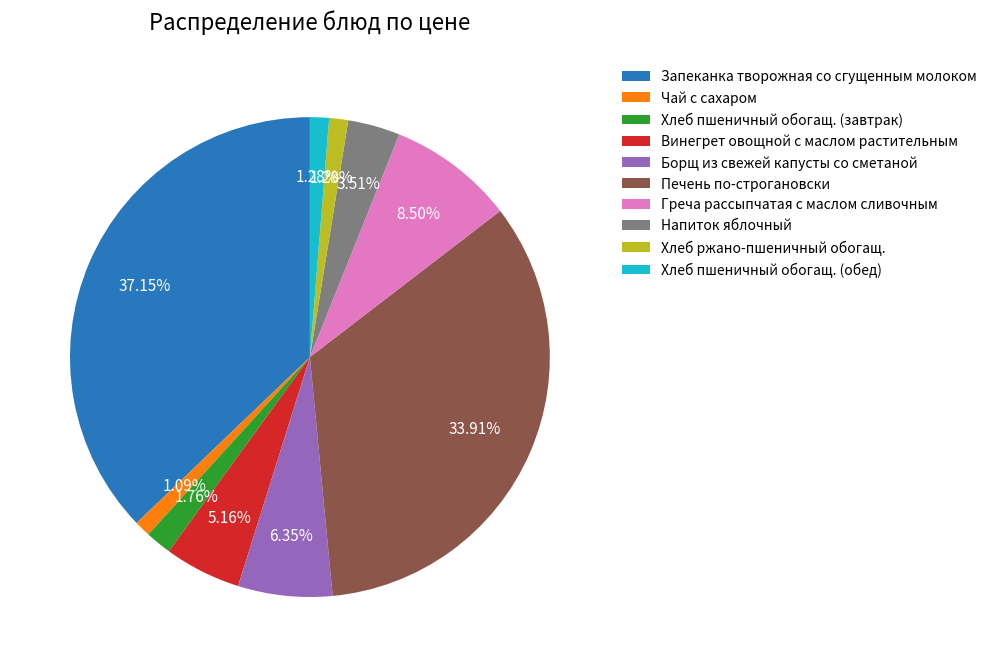

To the nearest percent, what portion does Винегрет овощной с маслом растительным represent?

5%